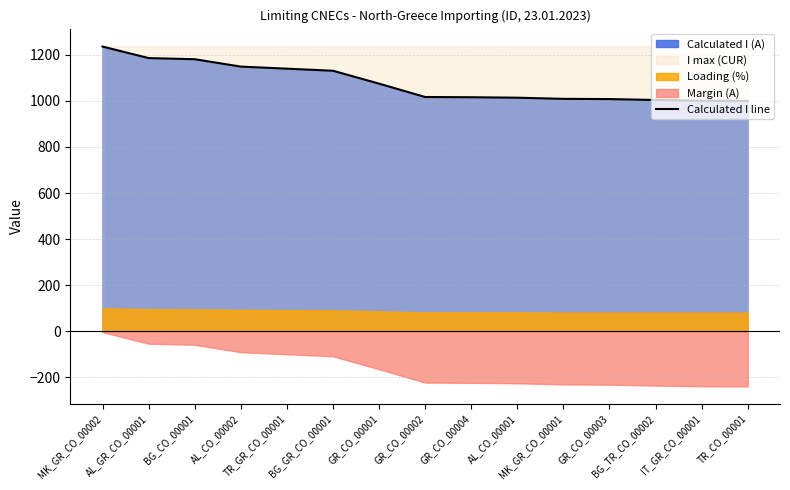

Which category has the lowest value across all series?

TR_CO_00001